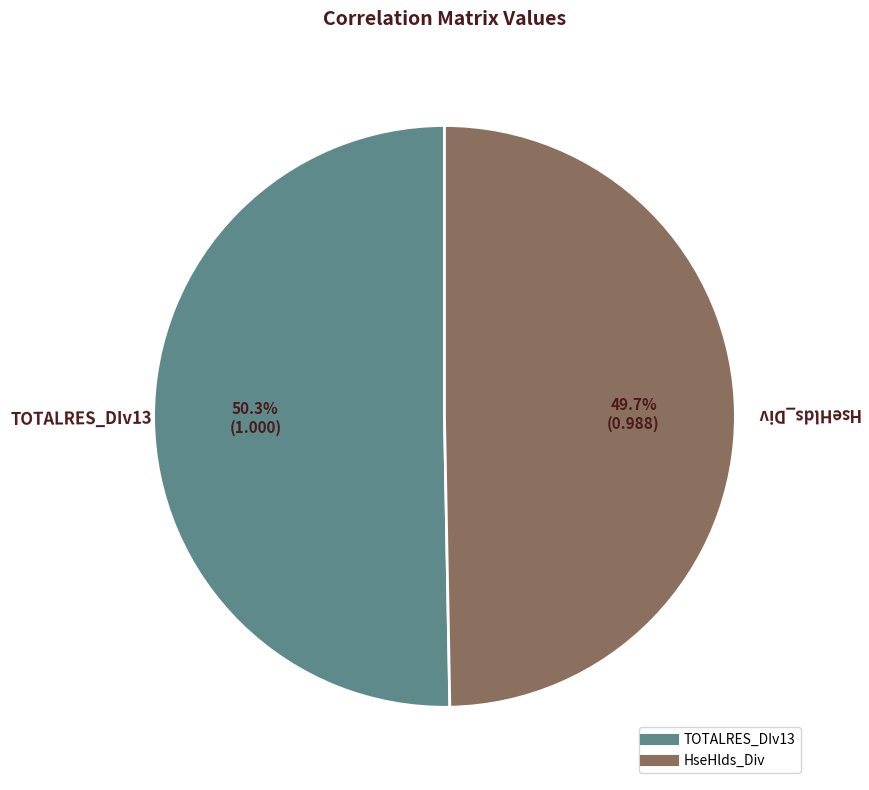

Count the number of slices in the pie.

2